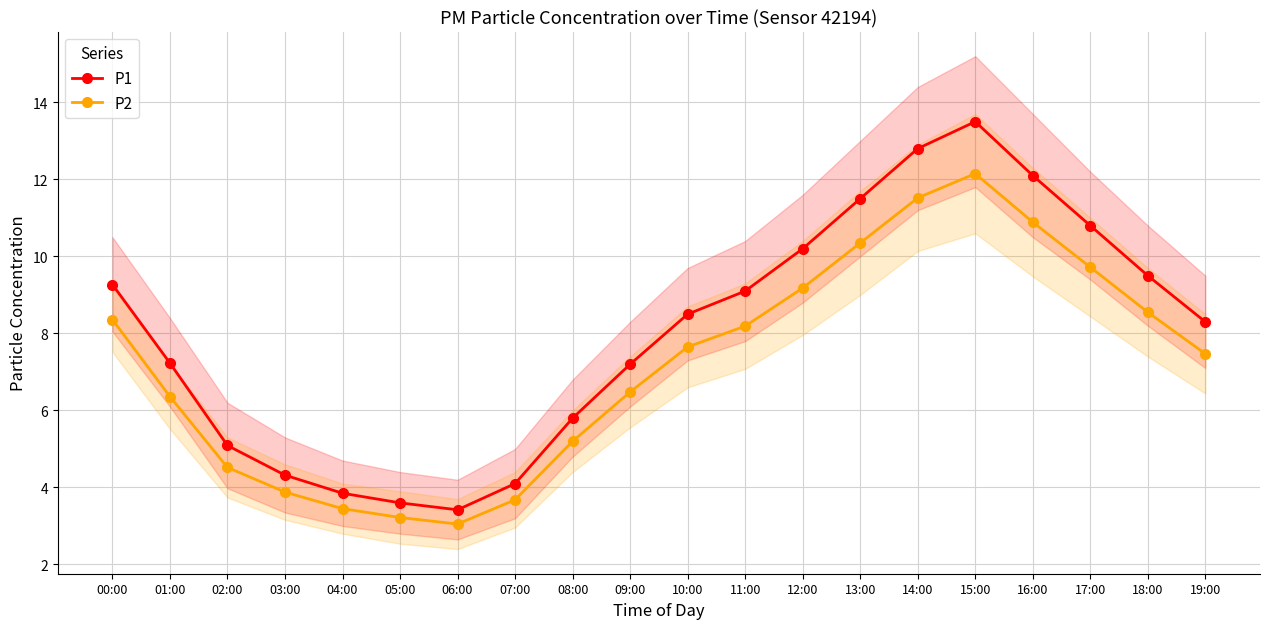

What is the maximum value shown in the chart?

13.5